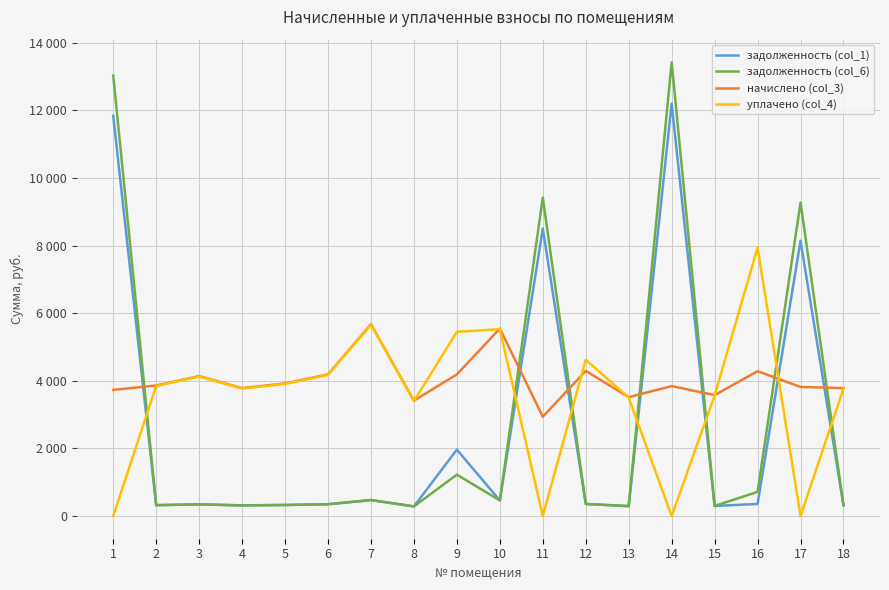

Where is the first local minimum for уплачено (col_4)?

4